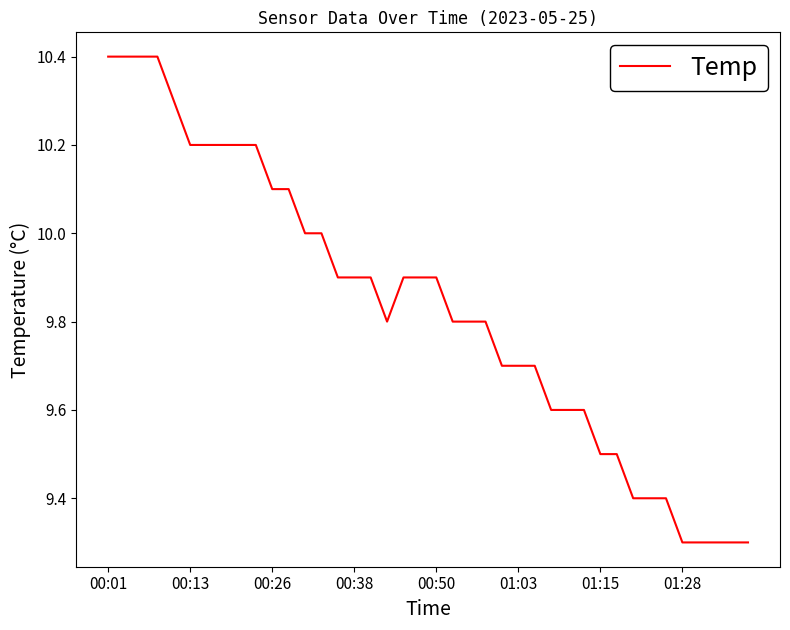

What is the maximum value shown in the chart?

10.4